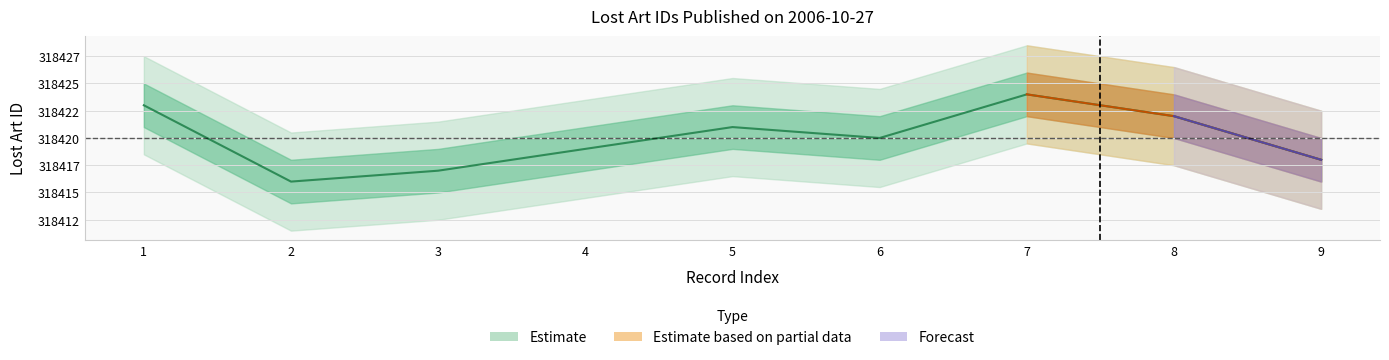

Rank the categories by value from highest to lowest.

7, 1, 8, 5, 6, 4, 9, 3, 2